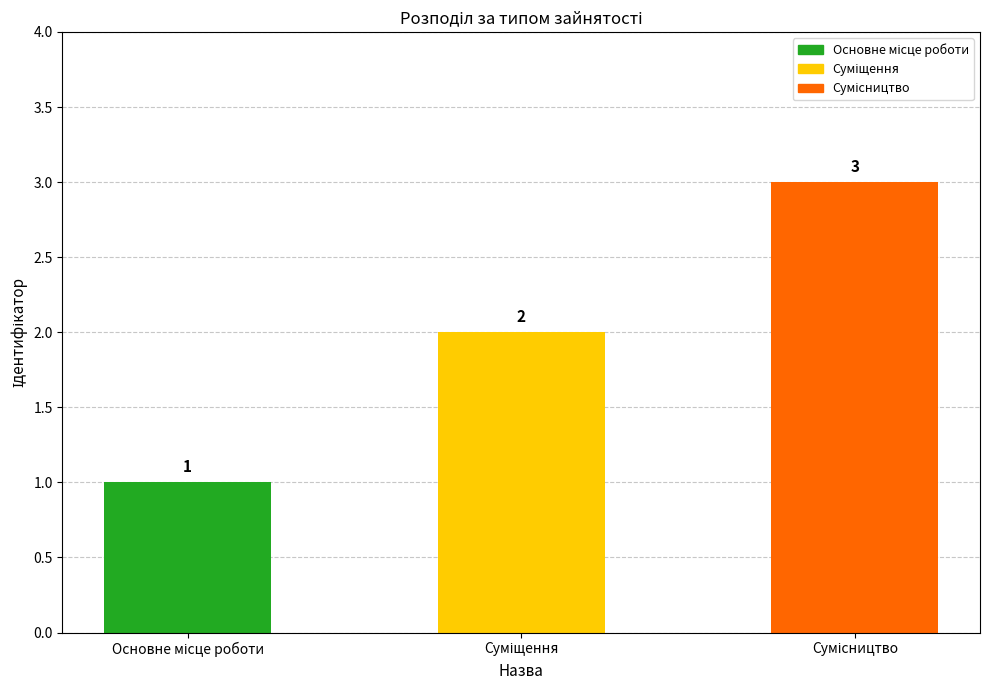

What is the greatest value displayed?

3